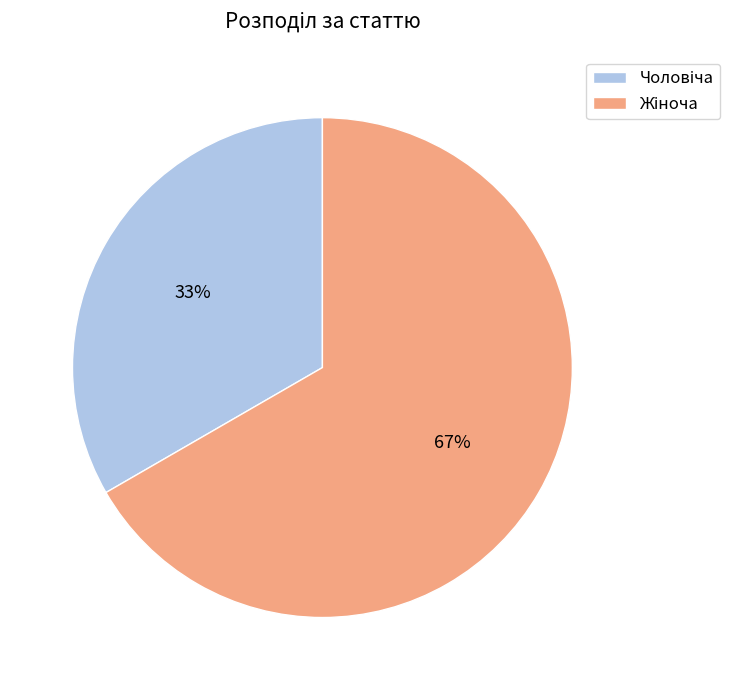

Does any single category account for the majority?

Yes